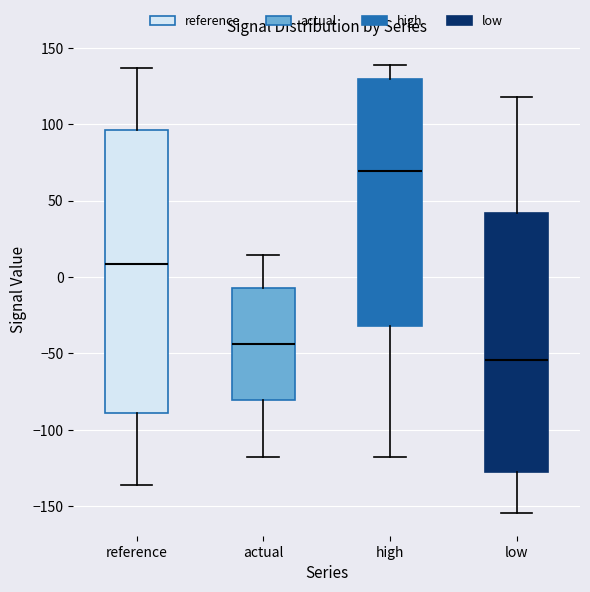

Which box's median line is the highest?

high